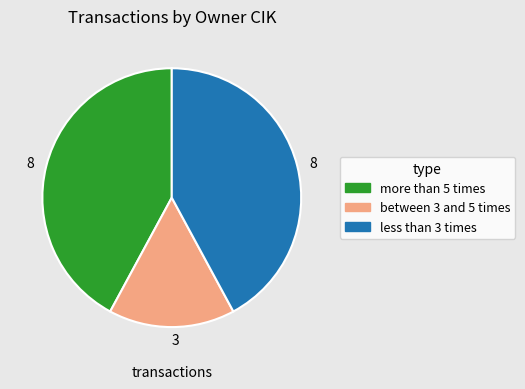

Is there a majority slice in this chart?

No